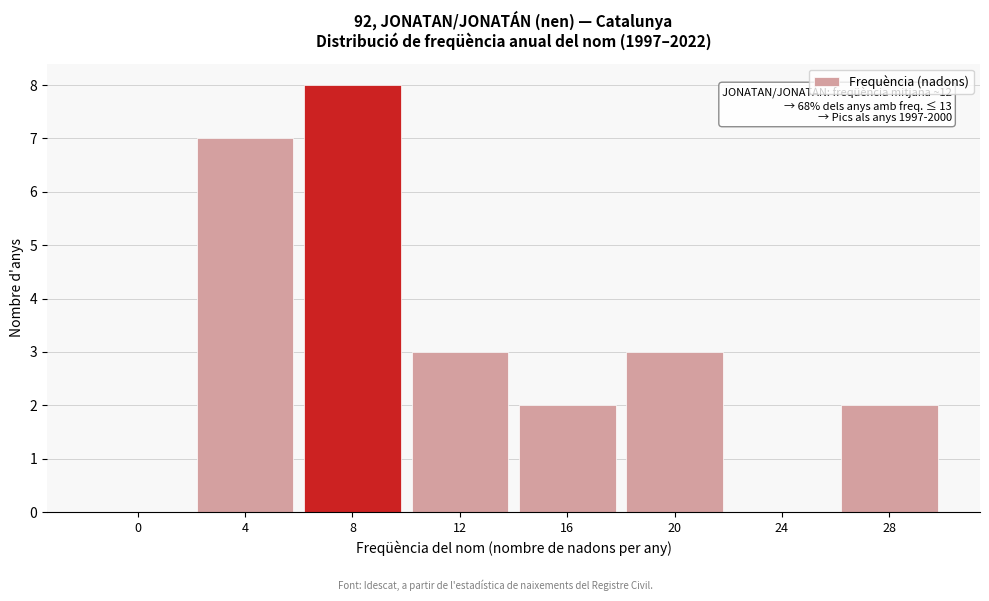

Reading left to right, what are all the values shown in this chart?

0=0	4=7	8=8	12=3	16=2	20=3	24=0	28=2